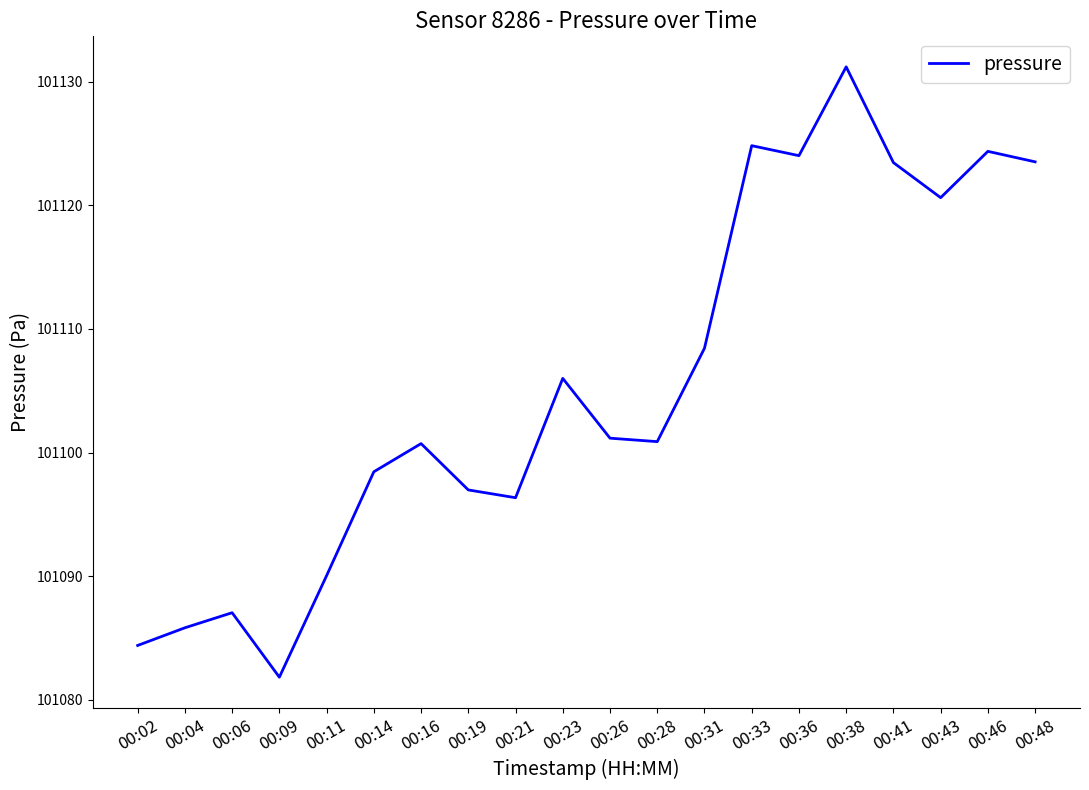

The chart shows a value of 155159.5 at 00:33. True or false?

False